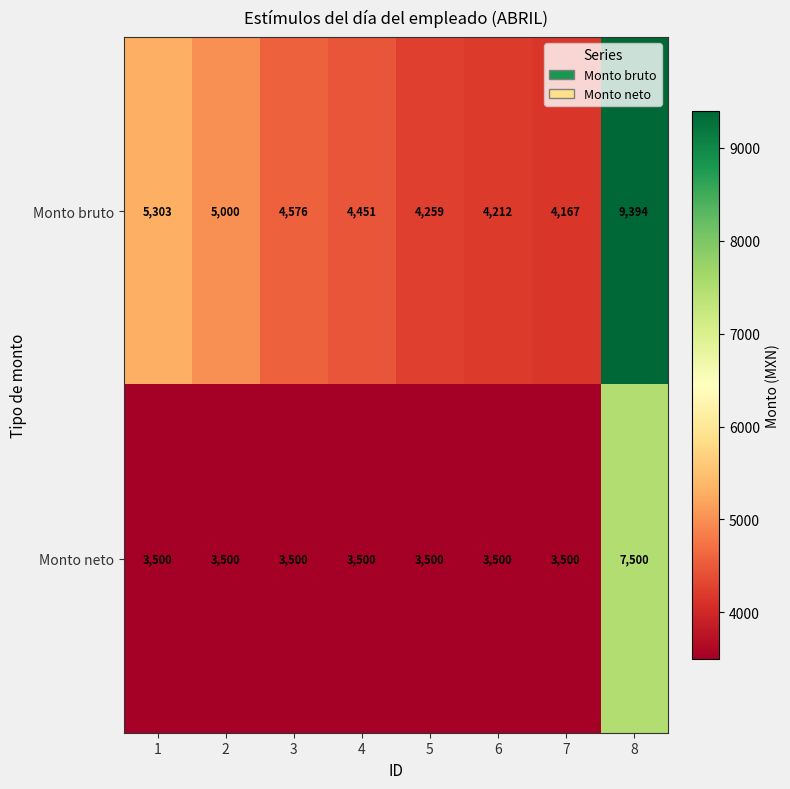

What is the difference between the maximum and second lowest values in the Monto bruto series?

5182